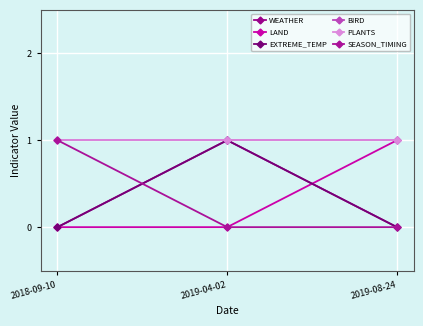

Which series changed the most between 2019-04-02 and 2019-08-24?

WEATHER